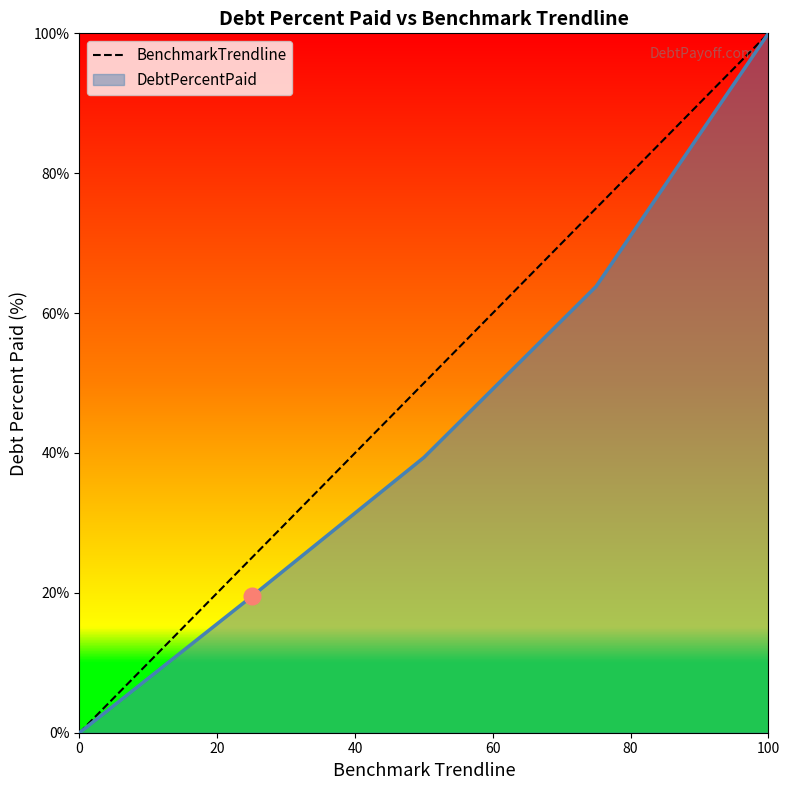

What is the maximum value shown in the chart?

100.0